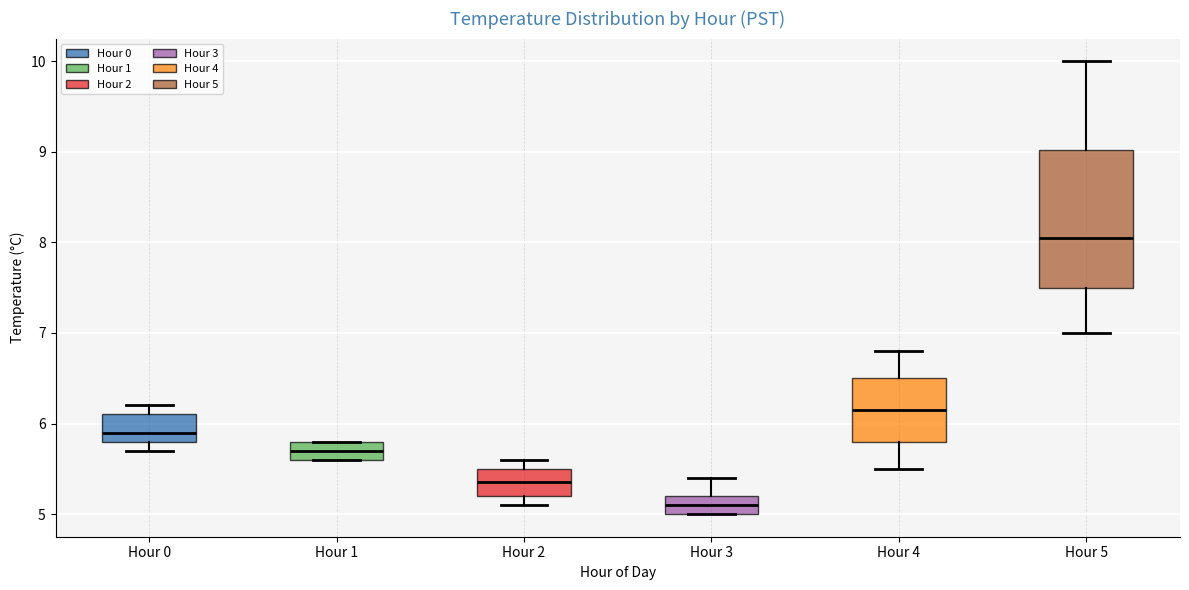

Reading left to right, read every box against the y-axis: the position of its median line, the range the box covers, and the ends of its whiskers. The values are not printed on the chart, so give them approximately, as read against the axis.

Hour 0: median 5.9, box 5.8 to 6.1, whiskers 5.7 to 6.2
Hour 1: median 5.7, box 5.6 to 5.8, whiskers 5.6 to 5.8
Hour 2: median 5.4, box 5.2 to 5.5, whiskers 5.1 to 5.6
Hour 3: median 5.1, box 5.0 to 5.2, whiskers 5.0 to 5.4
Hour 4: median 6.2, box 5.8 to 6.5, whiskers 5.5 to 6.8
Hour 5: median 8.1, box 7.5 to 9.0, whiskers 7.0 to 10.0